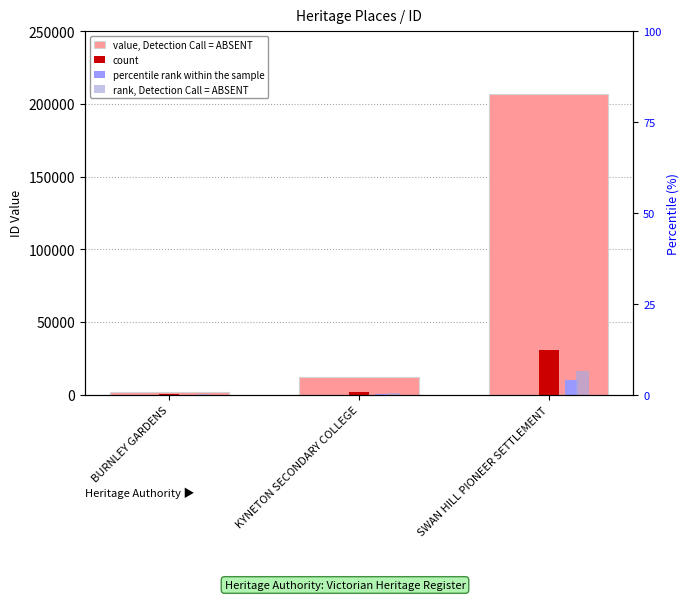

At SWAN HILL PIONEER SETTLEMENT, list the series in order from largest to smallest.

value, Detection Call = ABSENT, count, rank, Detection Call = ABSENT, percentile rank within the sample